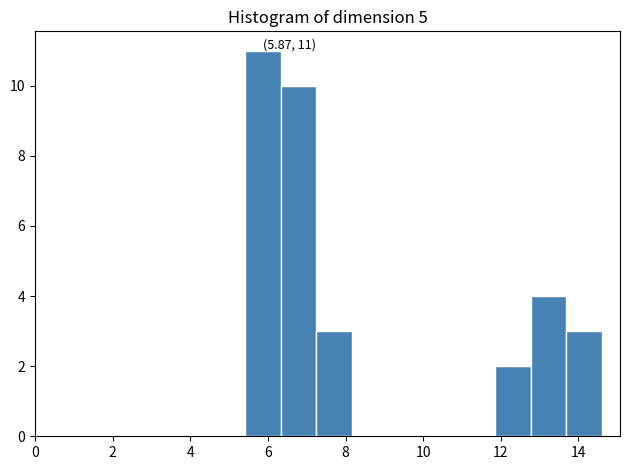

Over which range of the x-axis is the bar tallest?

5.4 to 6.4